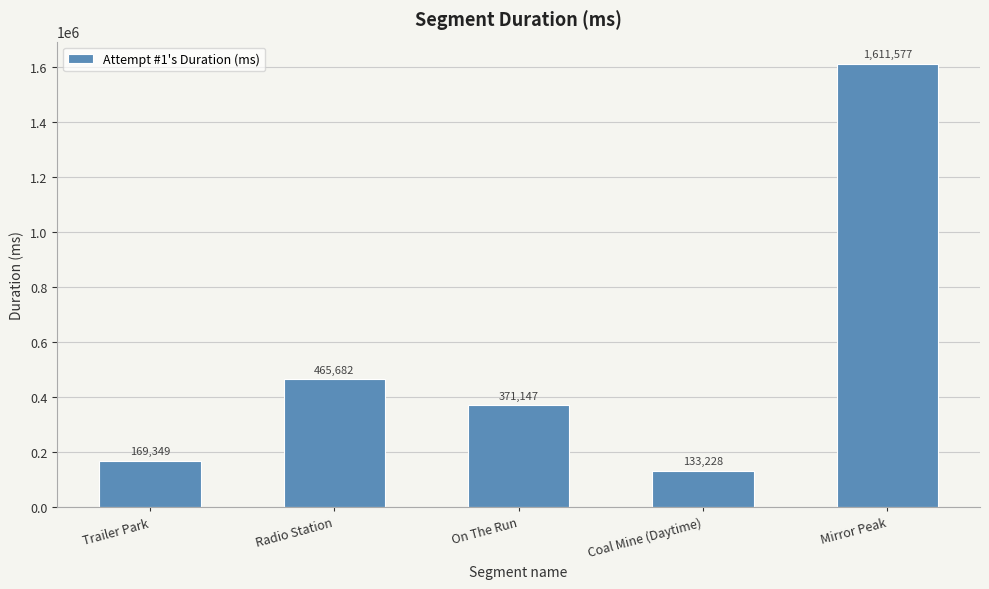

Reading left to right, list all the values displayed in this chart.

169349	465682	371147	133228	1611577